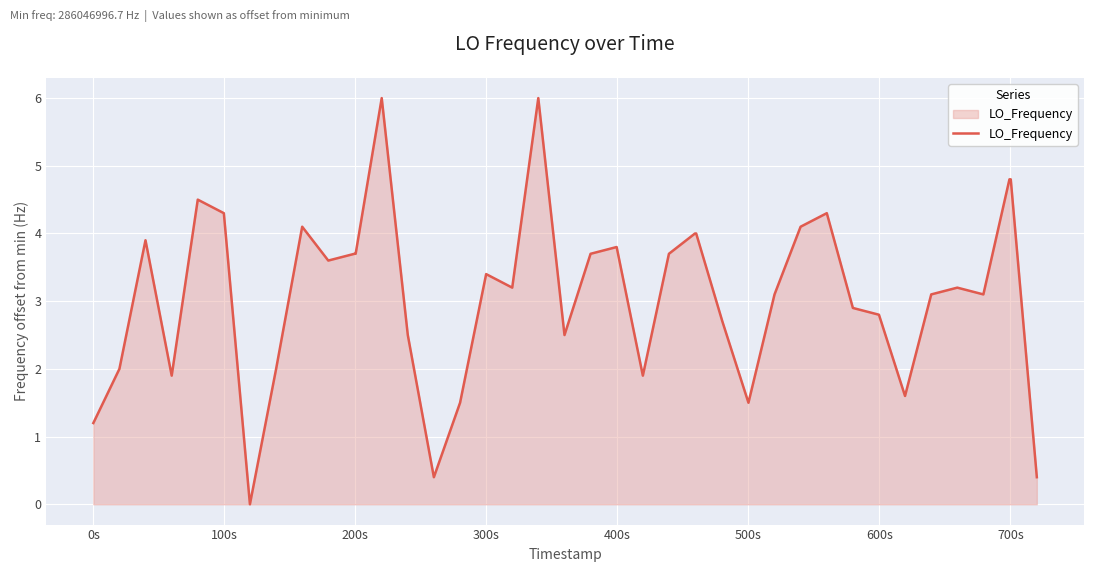

What is the difference between the maximum and minimum values?

6.0